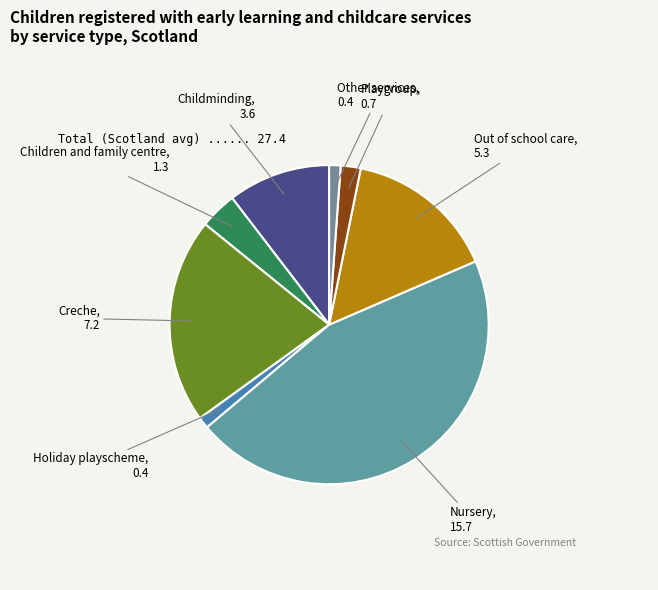

Does Creche account for over 50% of the chart?

No